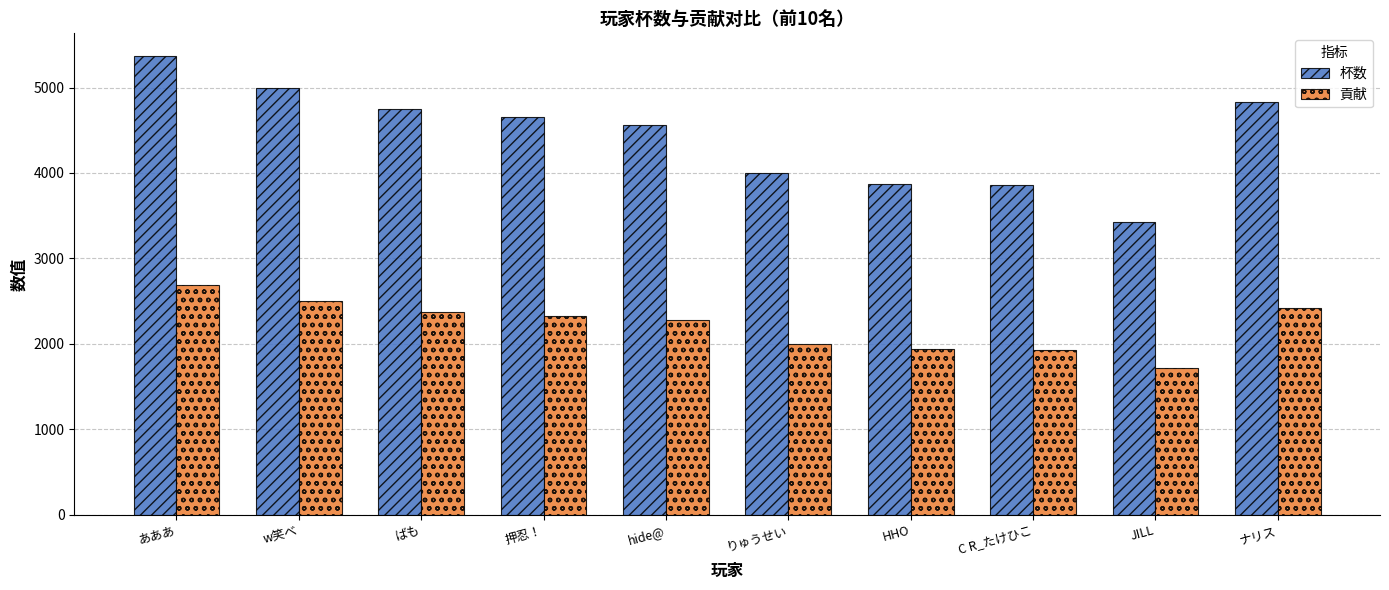

Which category has the lowest value in the 杯数 series?

JILL